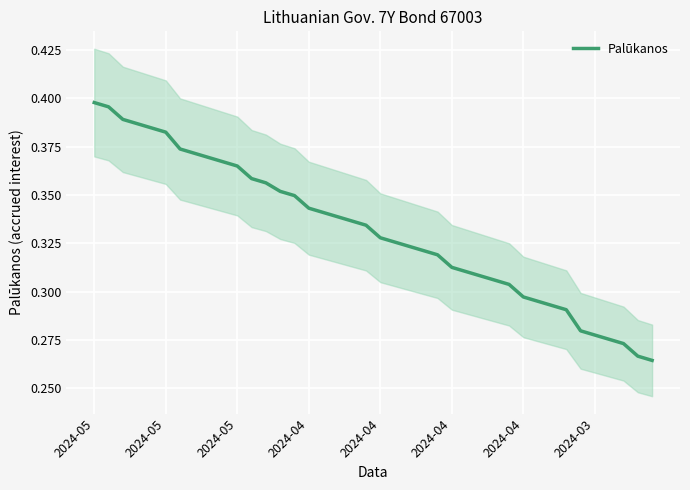

What is the greatest value displayed?

0.4